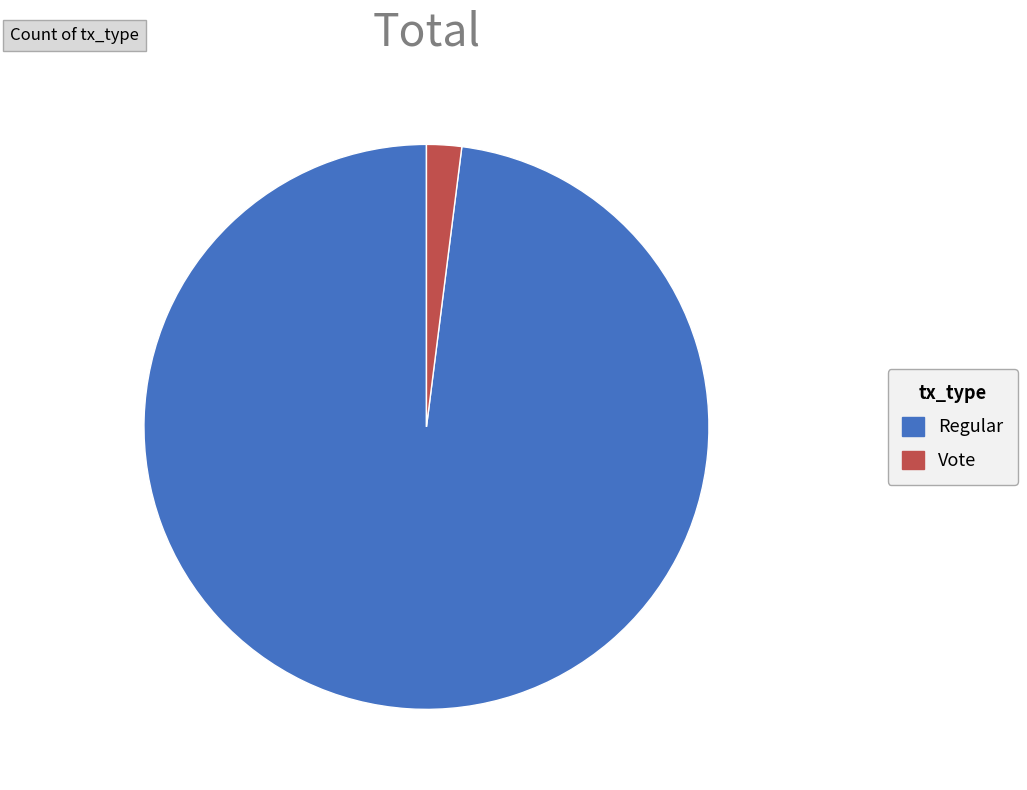

True or false: Regular accounts for 98% of the total.

True